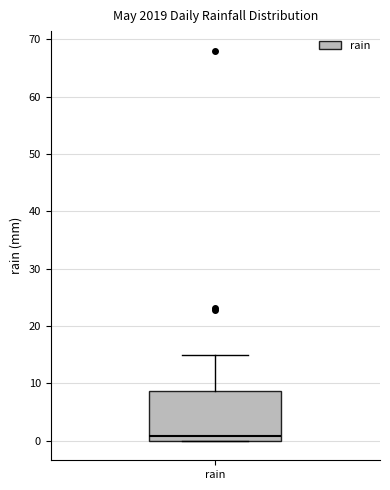

Read this box plot against the y-axis: the position of the median line, the range covered by the box, and the ends of both whiskers. The values are not printed on the chart, so give them approximately, as read against the axis.

median 1, box 0 to 9, whiskers 0 to 15